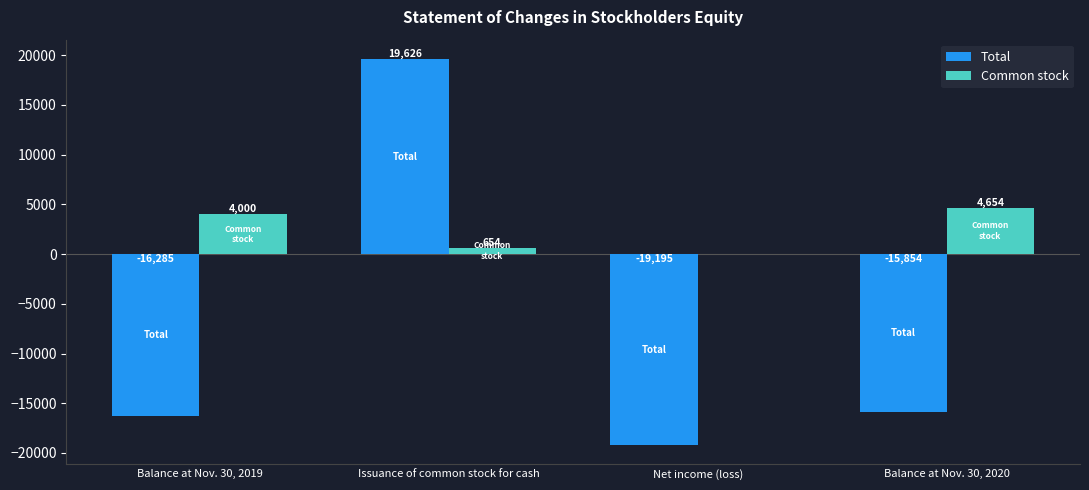

How many positive values does the Total series have?

1